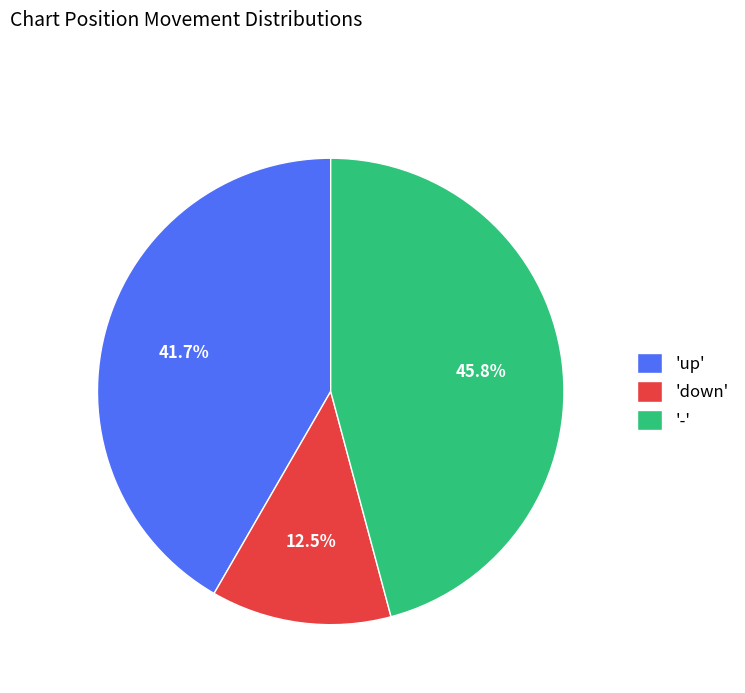

Does 'down' account for over 50% of the chart?

No